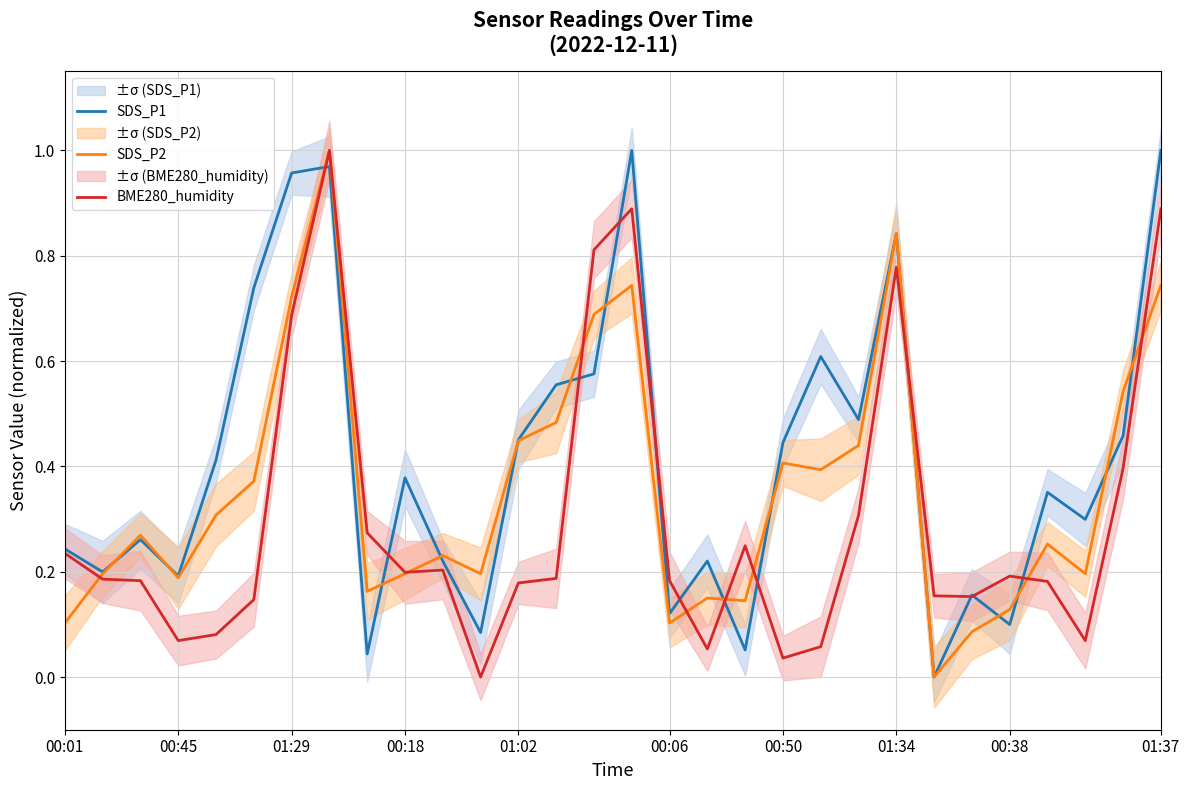

Is the value of SDS_P1 at 00:18 greater than the value of SDS_P2 at 01:34?

No